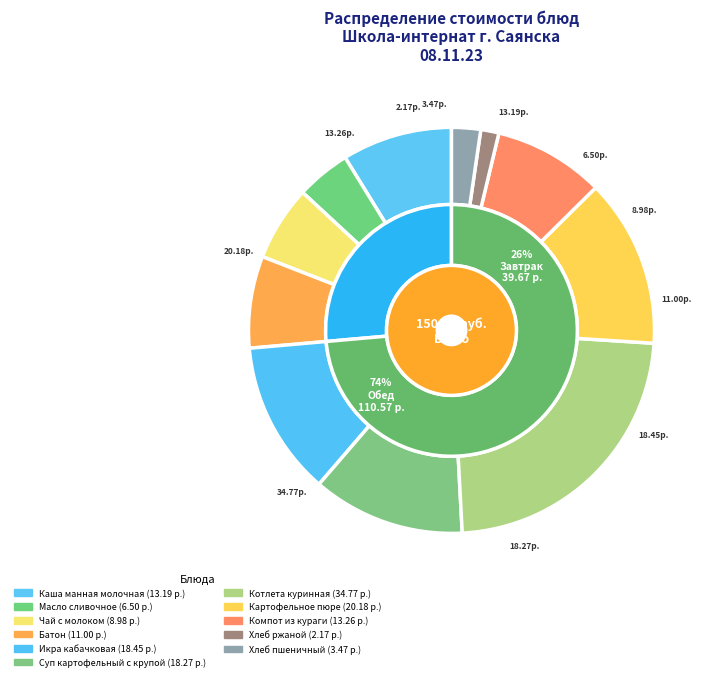

To the nearest percent, what is the average slice percentage?

9%